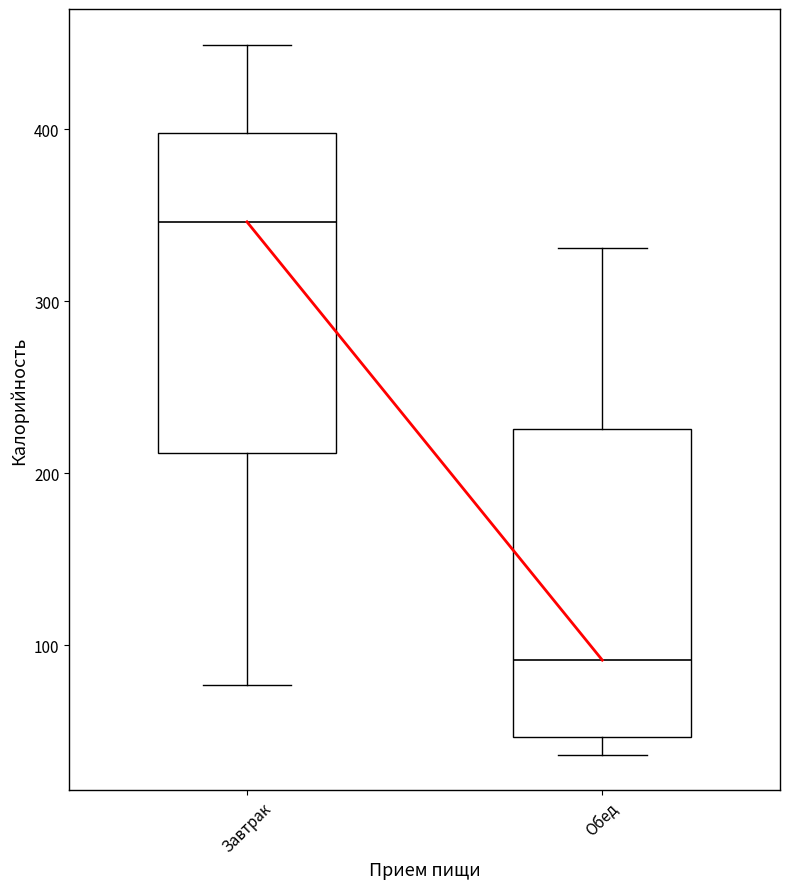

Reading left to right, transcribe this box plot: for each box, give where its median line is, the range the box spans, and where its two whiskers end, as read against the y-axis. The values are not printed on the chart, so give them approximately, as read against the axis.

Завтрак: median 350, box 210 to 400, whiskers 80 to 450
Обед: median 90, box 50 to 230, whiskers 40 to 330